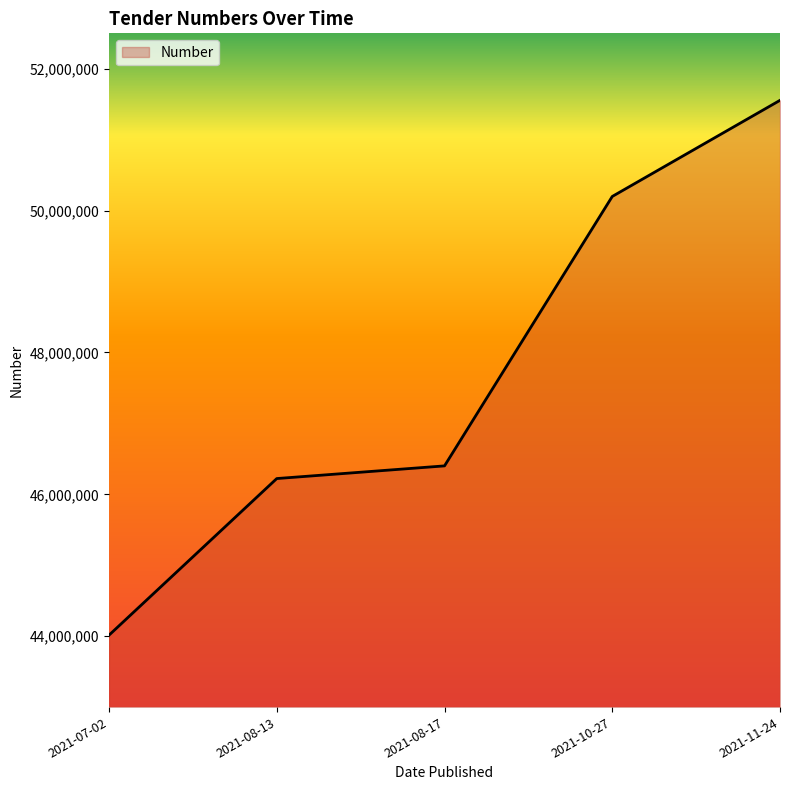

At which category does the chart reach its minimum across all series?

2021-07-02